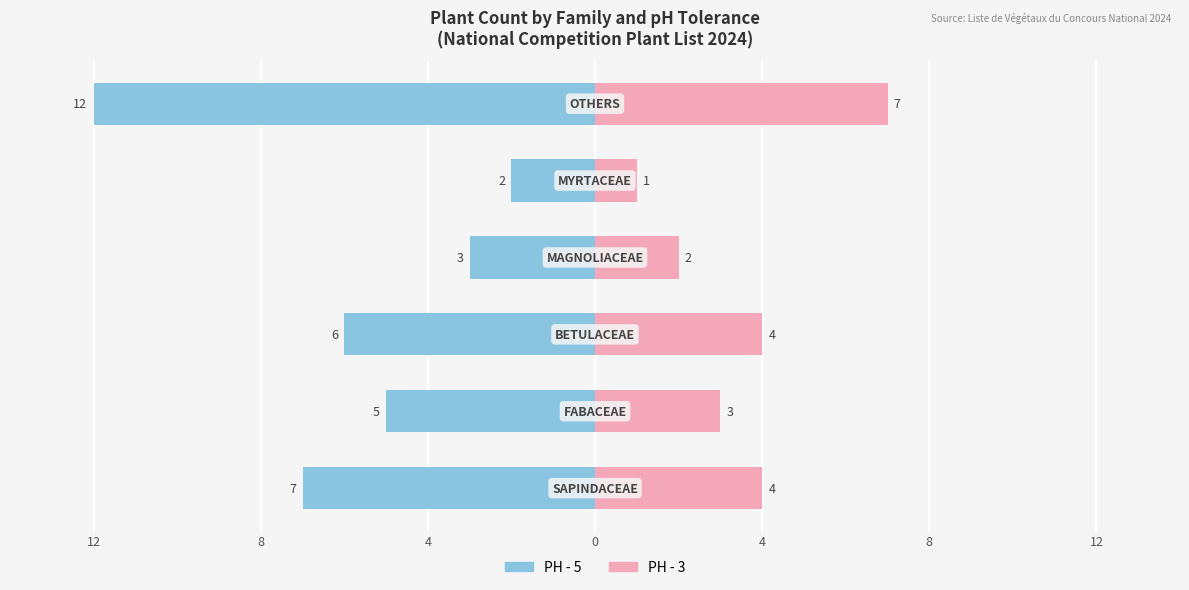

Which has a higher value, 8 or 4?

4